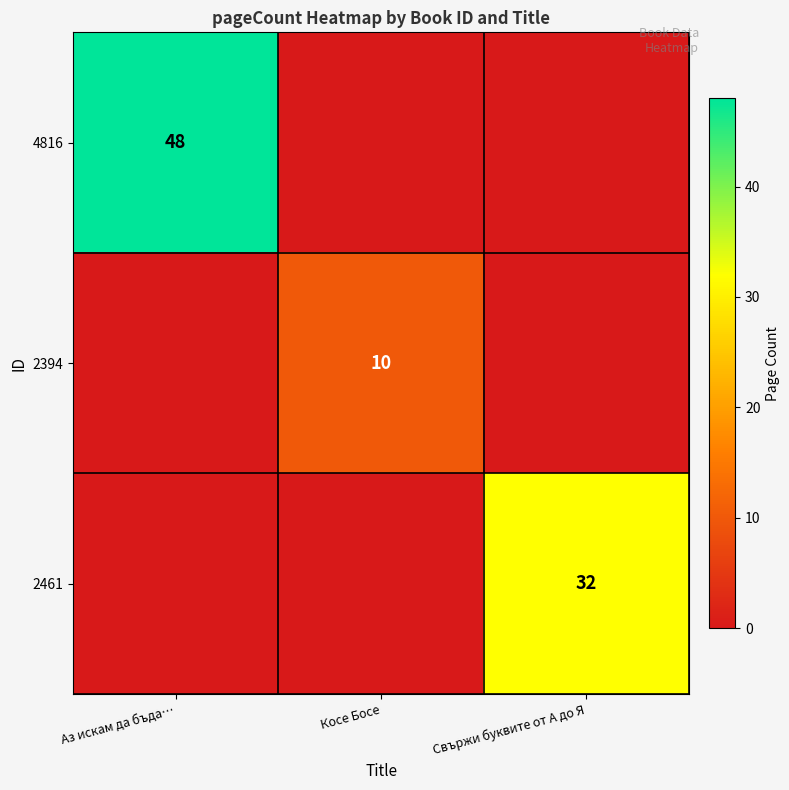

The value of 4816 at Аз искам да бъда… is 48. True or false?

True